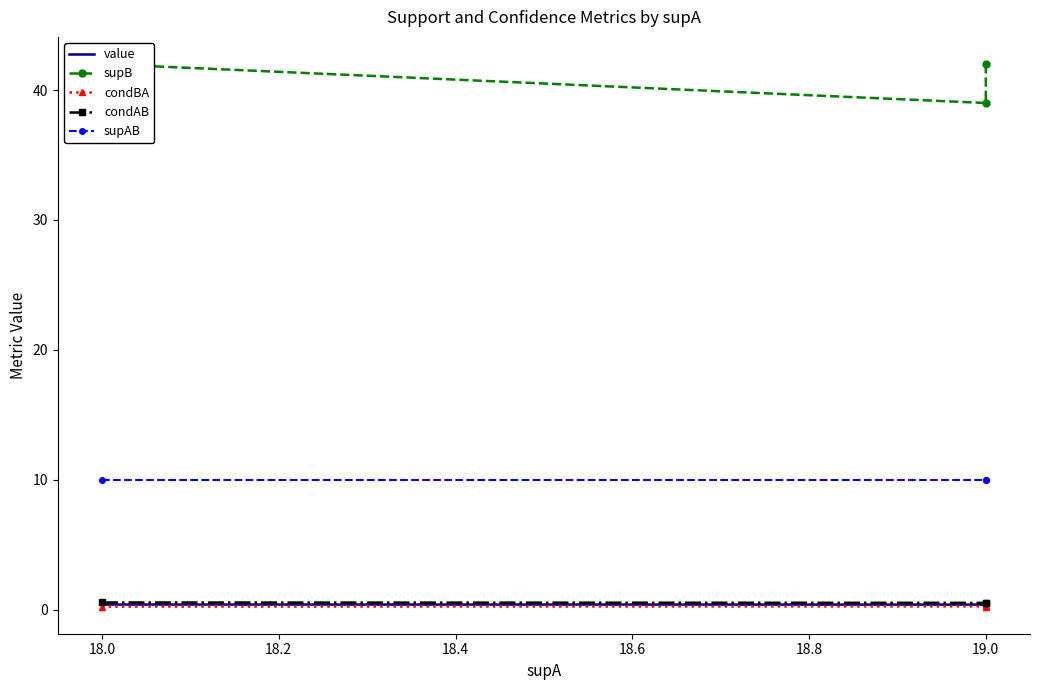

The value of condAB at 18.0 is 0.6. True or false?

True